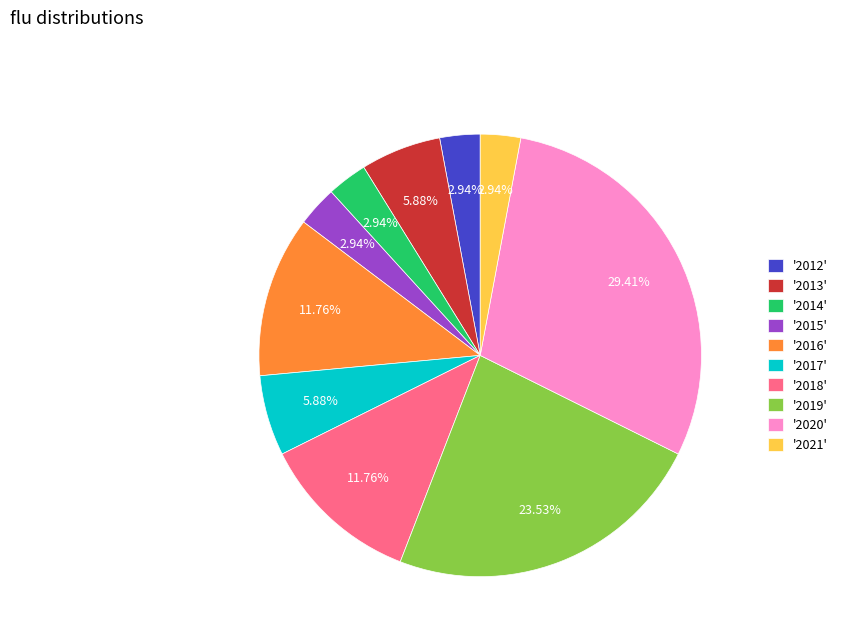

Which has a higher value, '2013' or '2015'?

'2013'